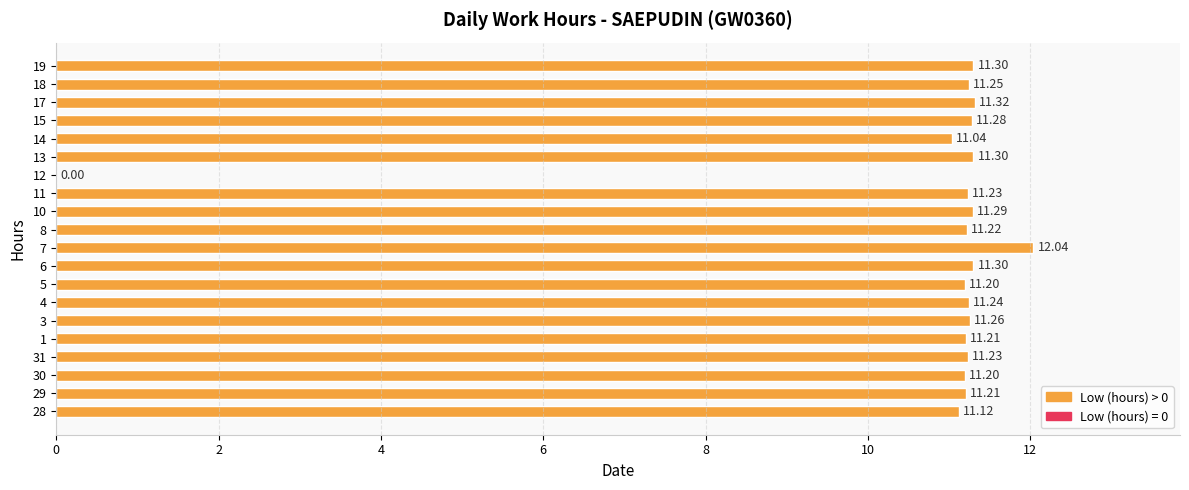

How many positive values are there?

19